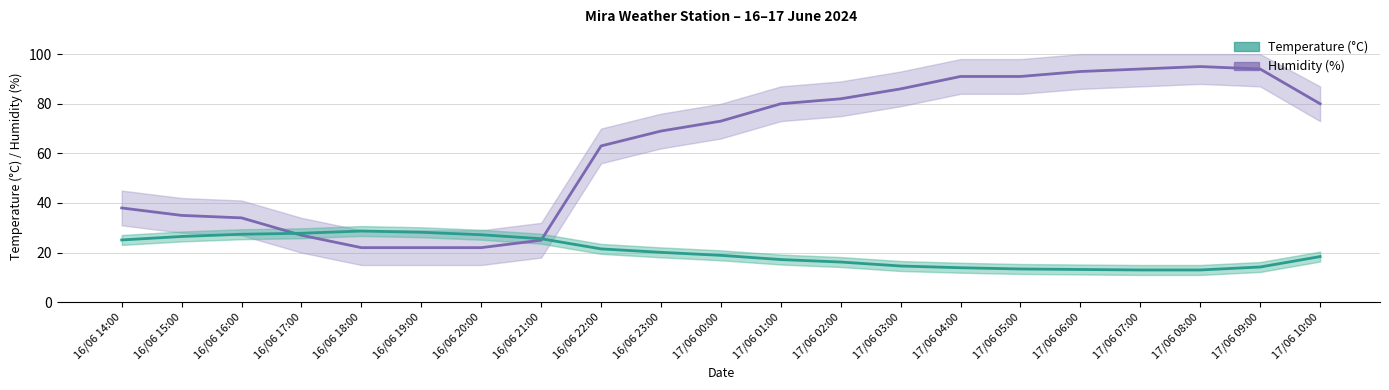

After their last crossing, which series has the higher values: Temperature (°C) or Humidity (%)?

Humidity (%)